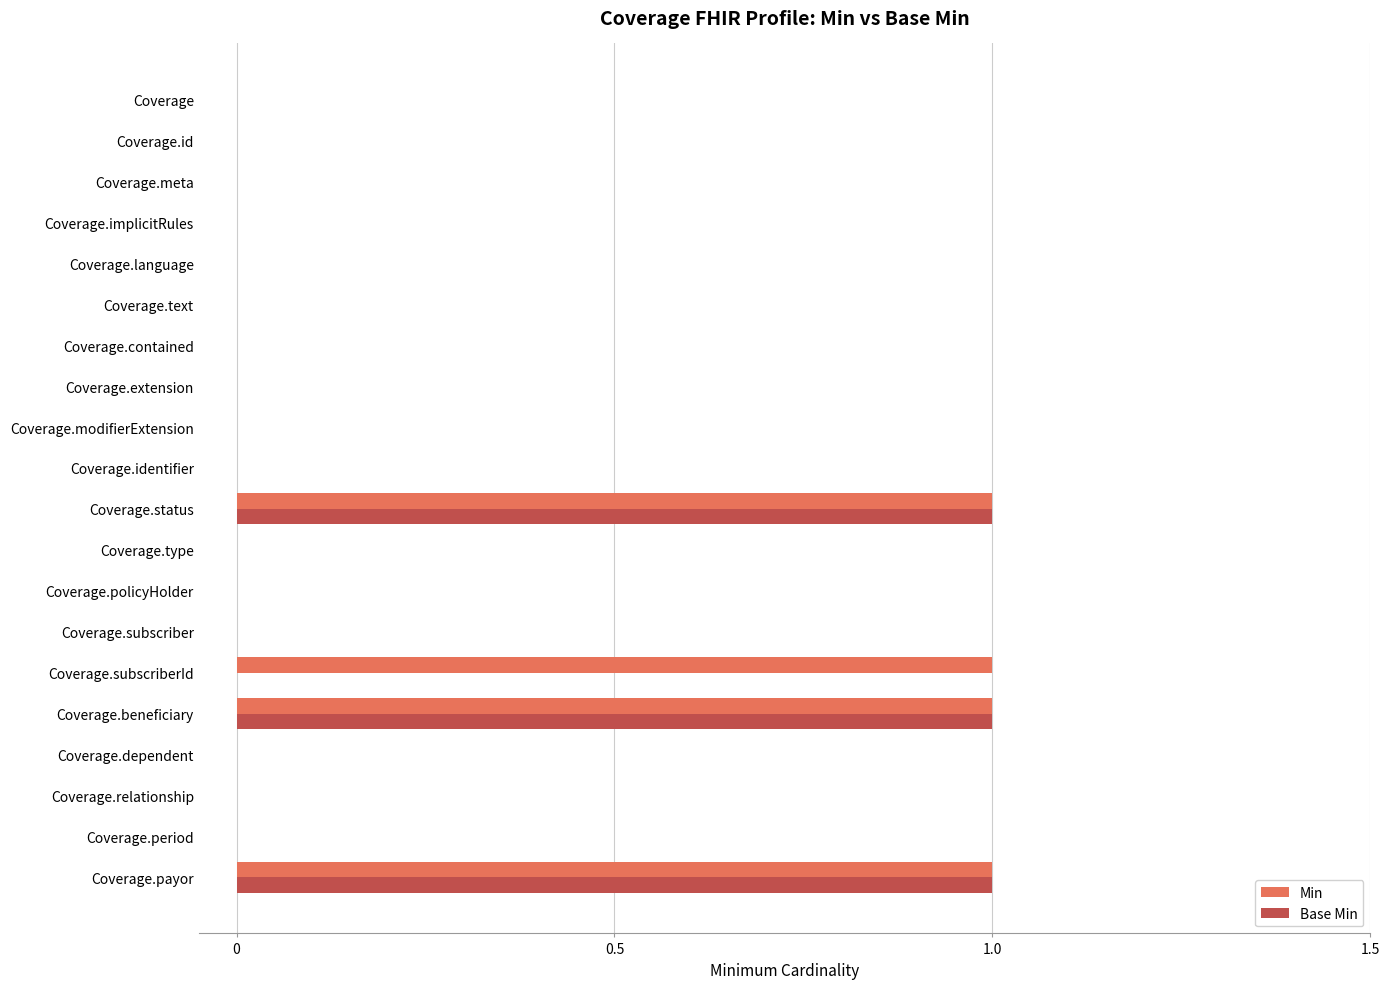

Is the value of Min at Coverage.relationship greater than the value of Base Min at Coverage.payor?

No